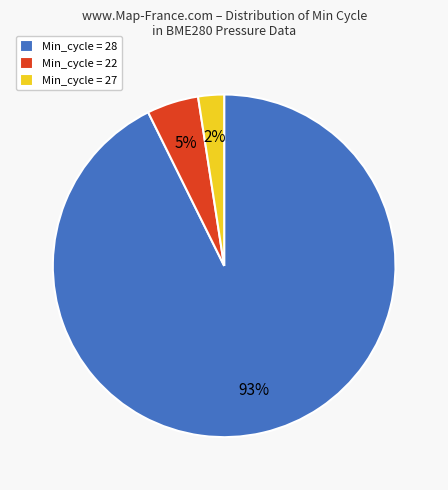

Between Min_cycle = 28 and Min_cycle = 27, which is larger?

Min_cycle = 28